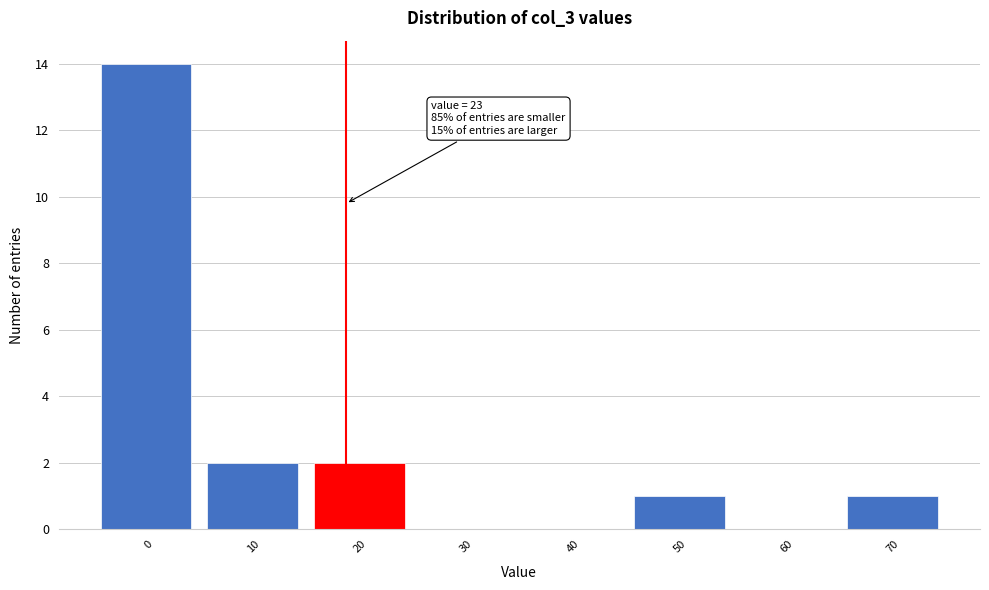

Reading left to right, transcribe all the data shown in this chart.

0=14	10=2	20=2	30=0	40=0	50=1	60=0	70=1